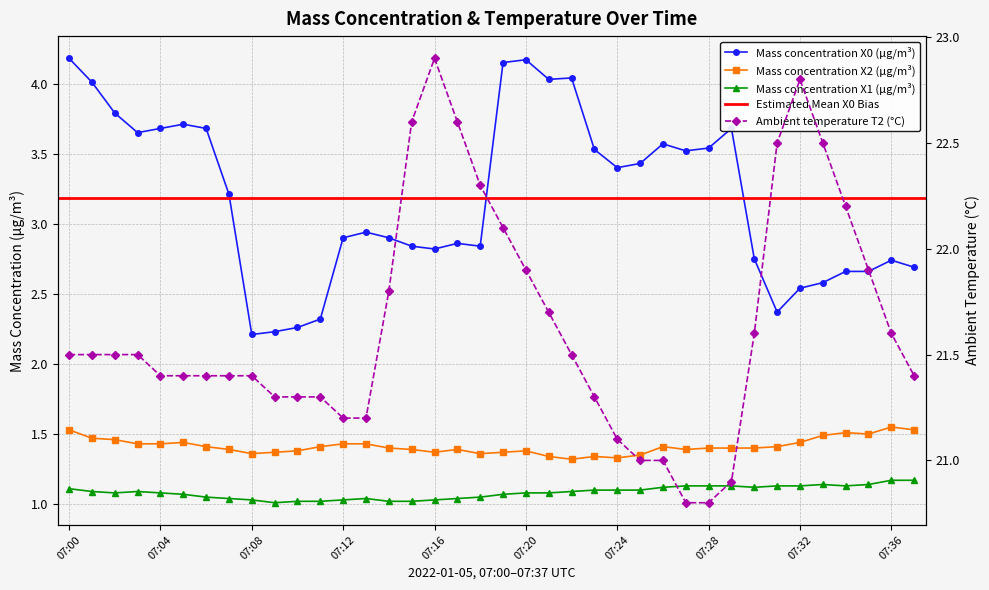

At which category is the sum across all series the highest?

07:19